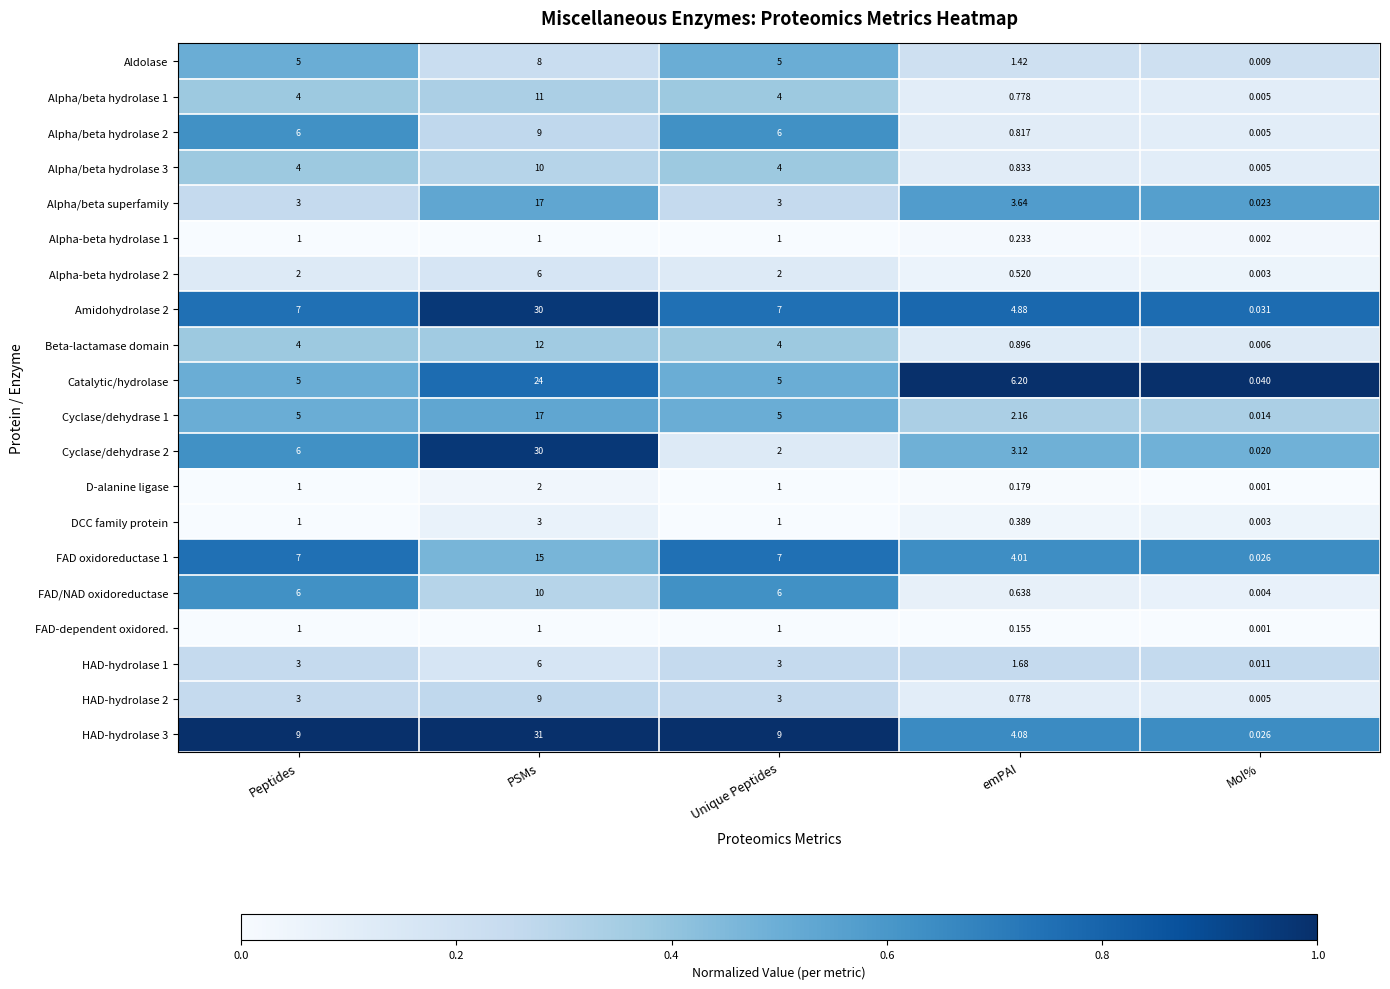

At which category does the chart reach its peak across all series?

PSMs